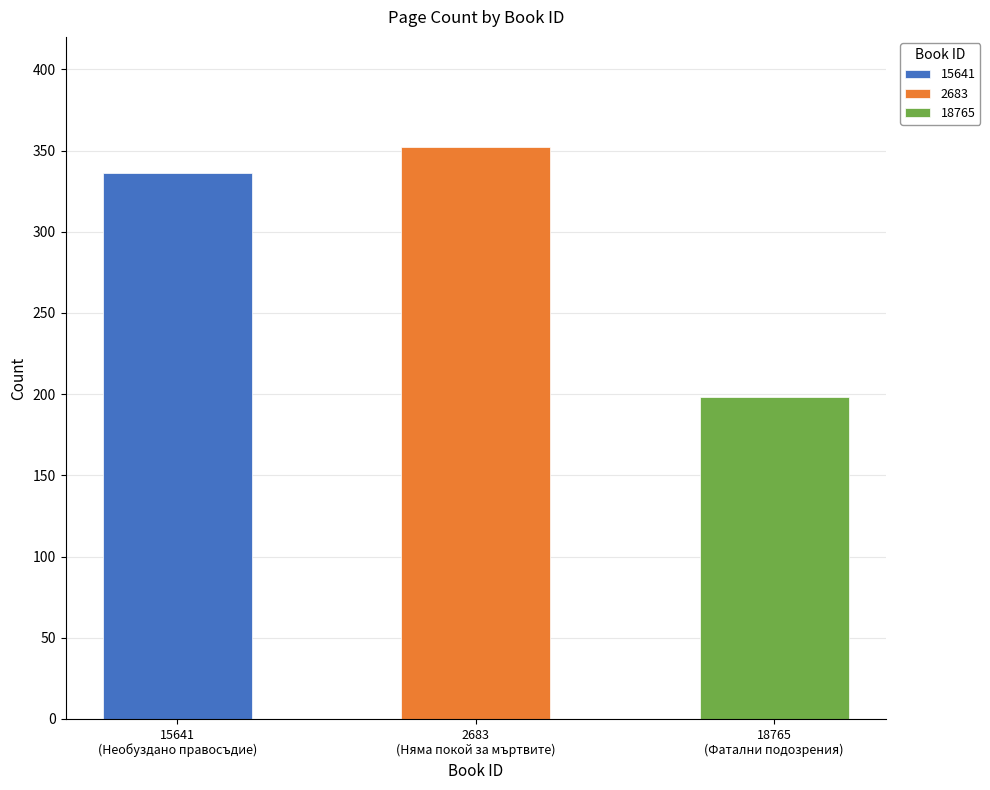

List the labels in order of value, smallest first.

18765, 15641, 2683